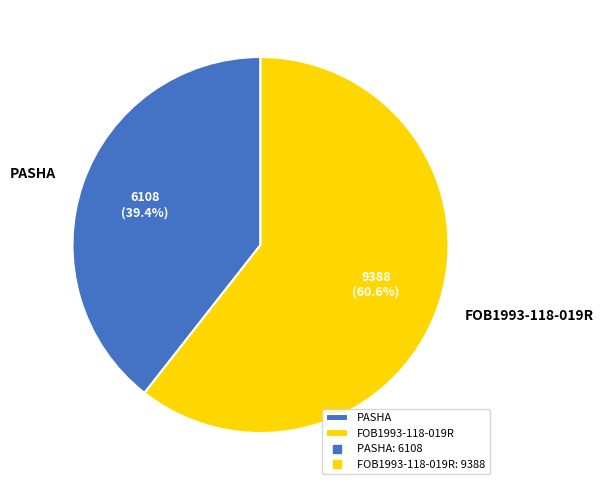

To the nearest percent, what is the difference between the FOB1993-118-019R and PASHA slice percentages?

21%